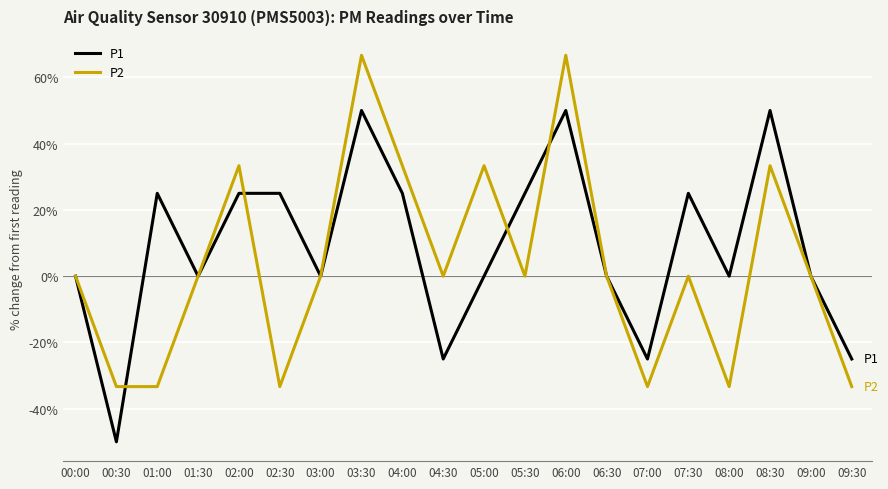

Is the value of P2 at 02:30 greater than the value of P1 at 06:00?

No